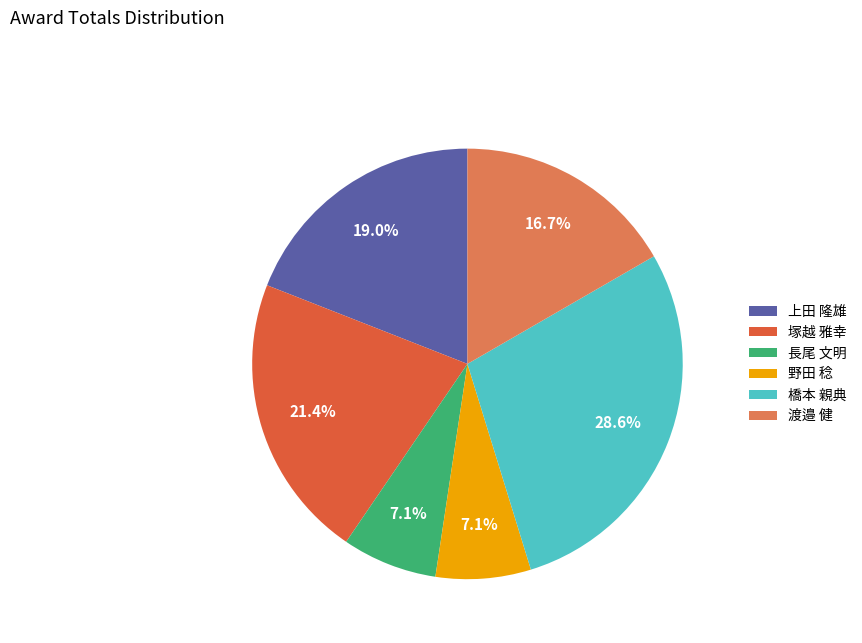

How many slices are in this pie chart?

6